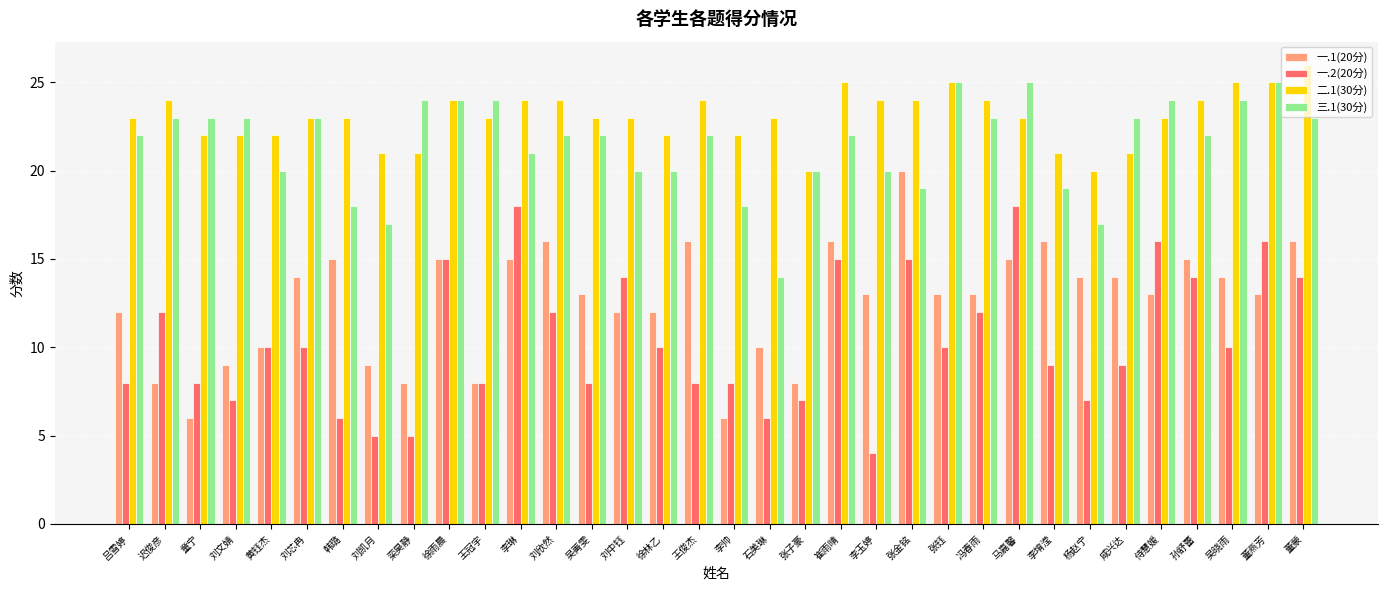

Where does the 一.2(20分) series first go above 10?

迟俊彦